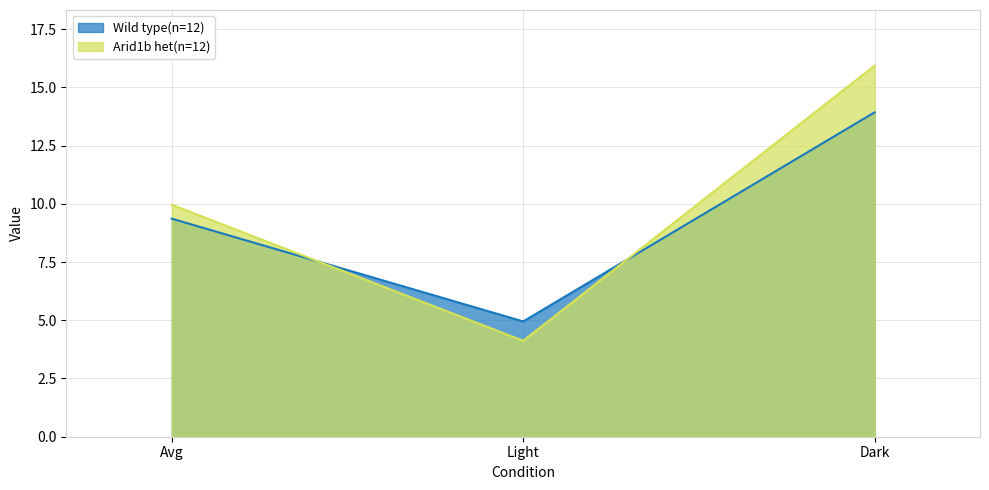

What is the difference between the second highest and minimum values in the Wild type(n=12) series?

4.4